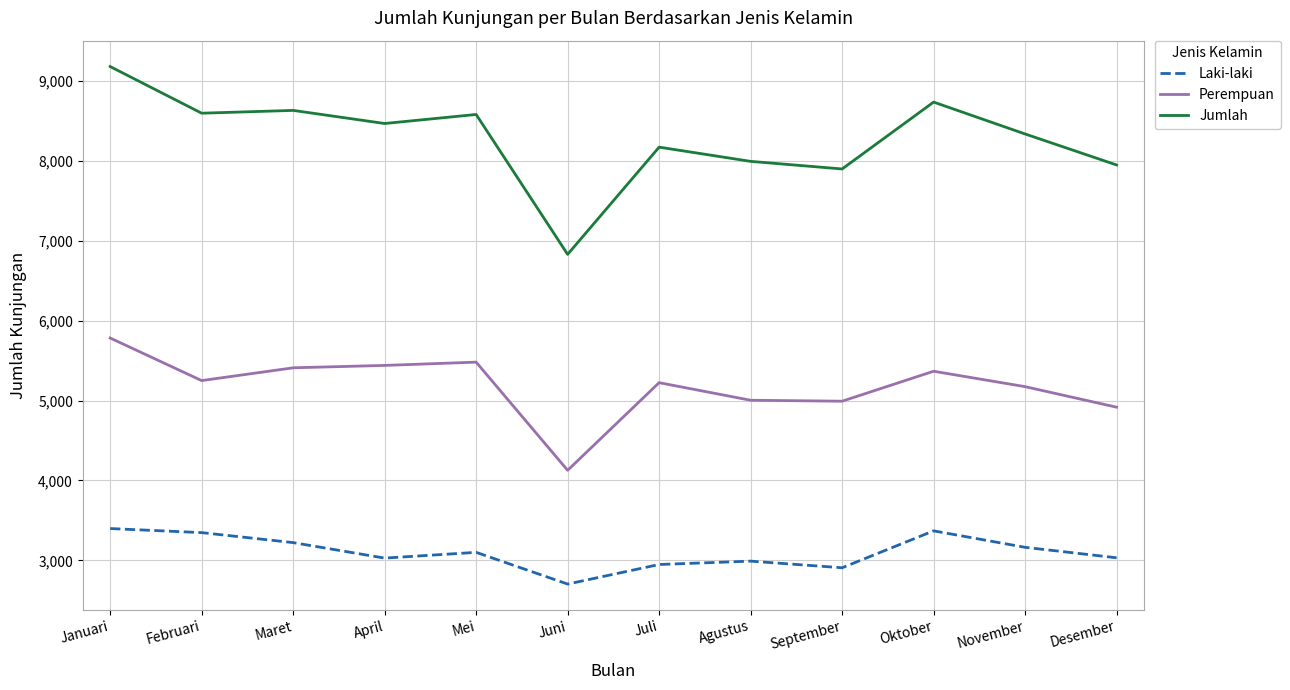

Which series has the largest range (max minus min)?

Jumlah